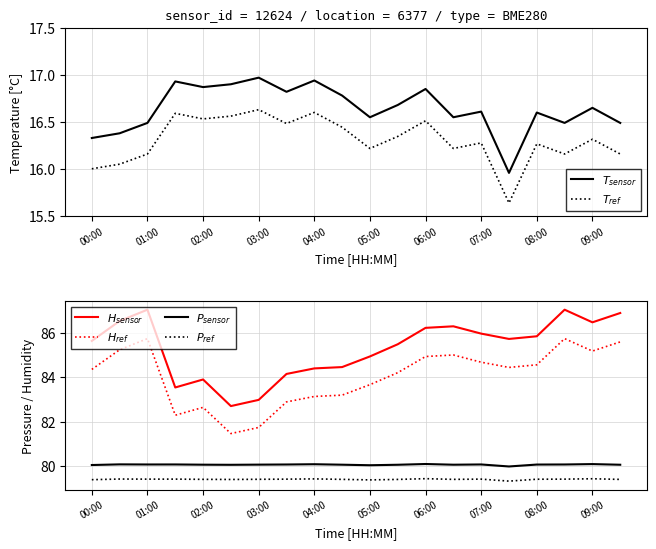

What are all the series names shown in the legend?

$T_{sensor}$, $T_{ref}$, $H_{sensor}$, $H_{ref}$, $P_{sensor}$, $P_{ref}$